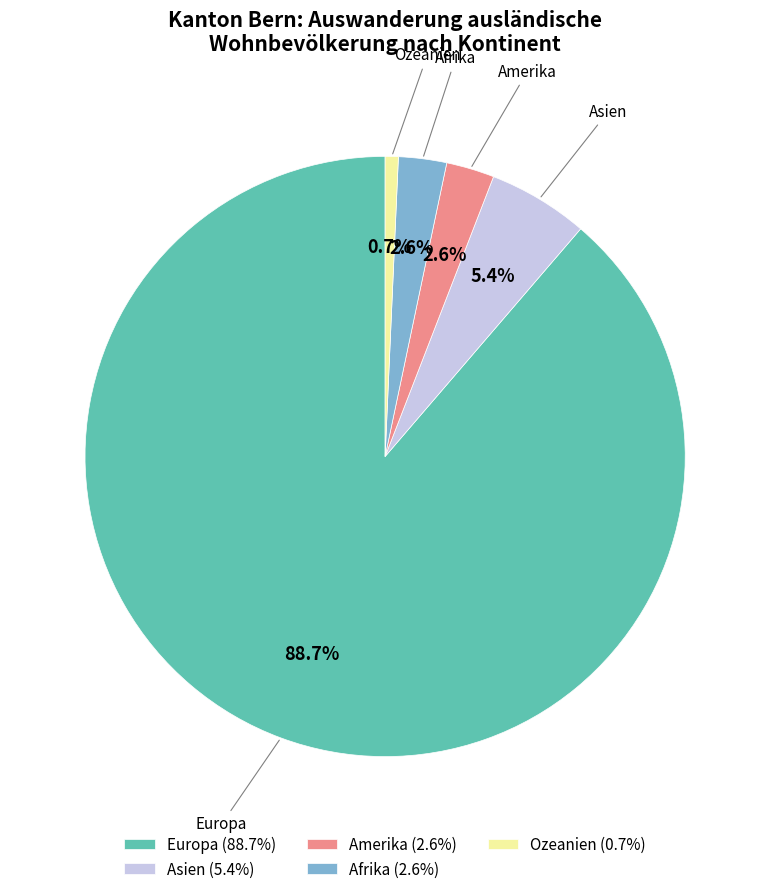

Which category has the biggest portion of the pie?

Europa (88.7%)